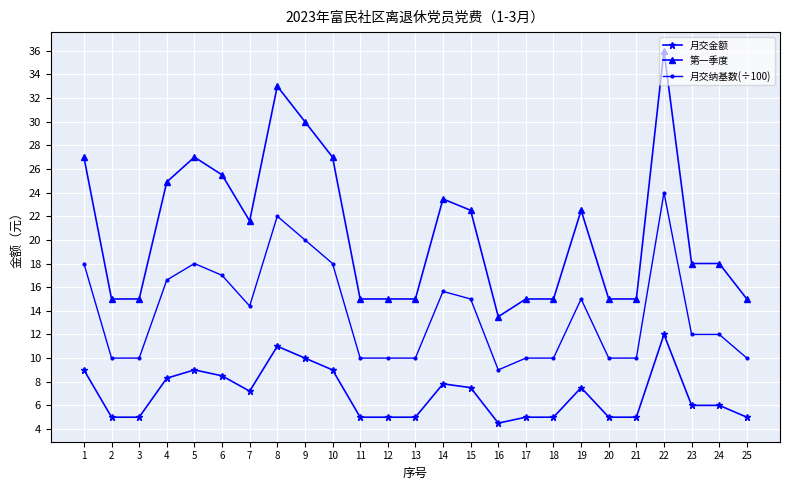

Which category has the highest value across all series?

22